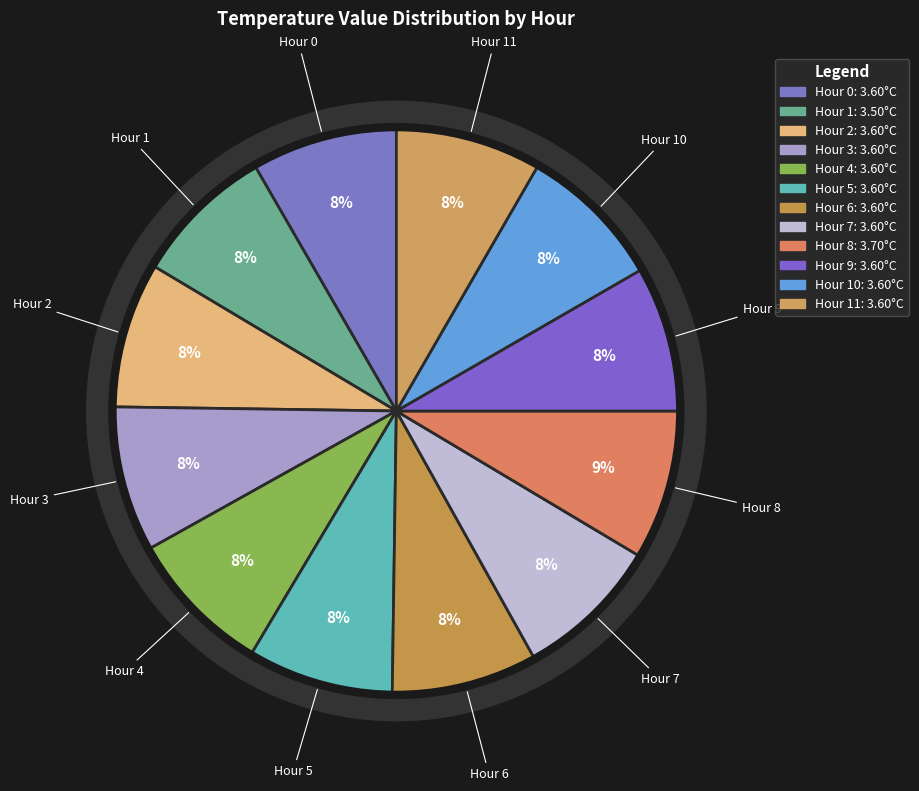

To the nearest percent, what is the combined percentage of Hour 4 and Hour 5?

17%